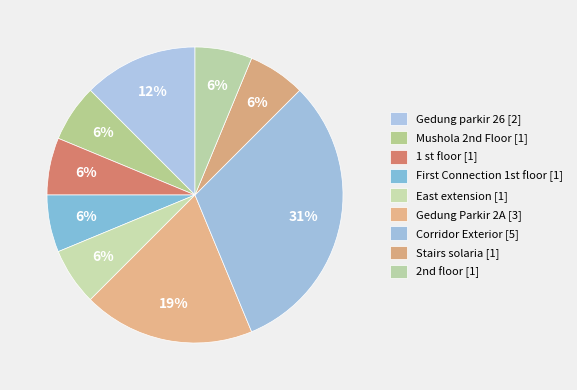

How many segments does this pie chart have?

9